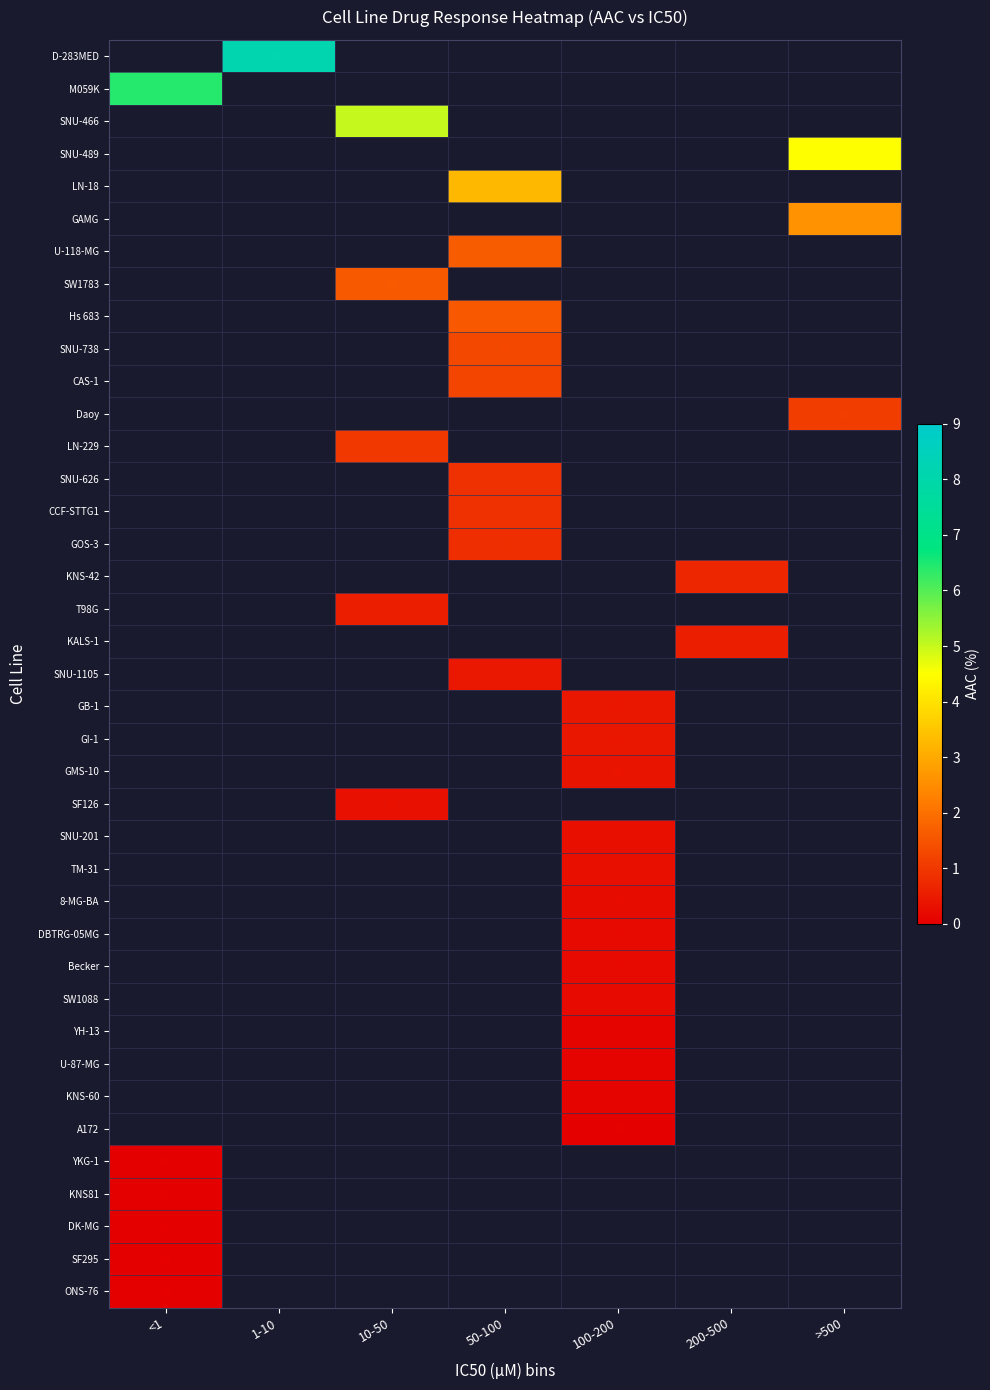

How many positive values does the T98G series have?

1